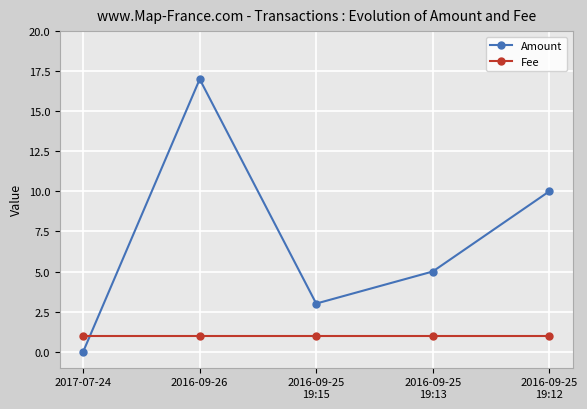

What are all the series names shown in the legend?

Amount, Fee